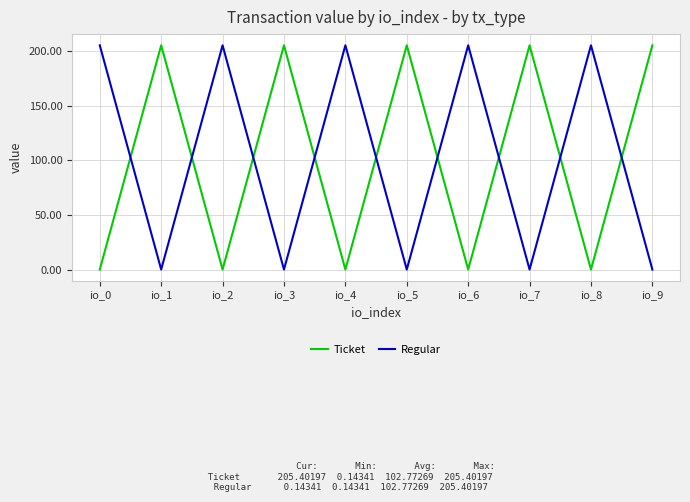

Reading left to right, extract all data points from this chart.

Ticket: 0.1	205.4	0.1	205.4	0.1	205.4	0.1	205.4	0.1	205.4
Regular: 205.4	0.1	205.4	0.1	205.4	0.1	205.4	0.1	205.4	0.1